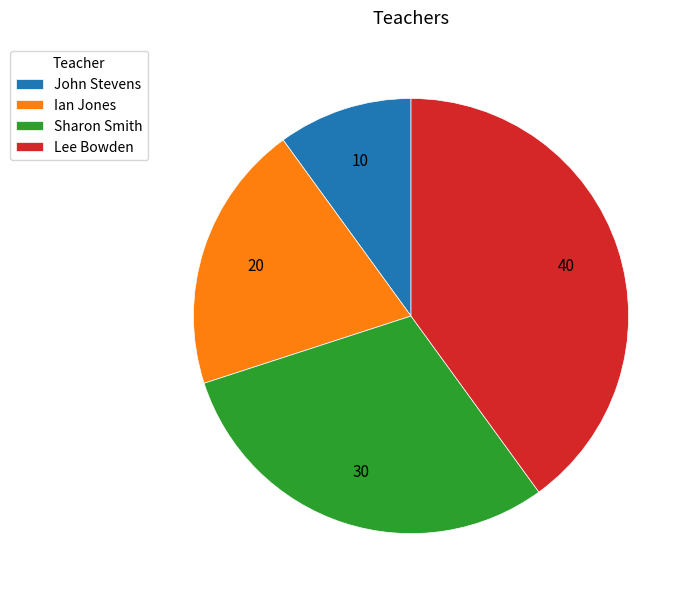

The John Stevens slice represents 10% of the pie. True or false?

True